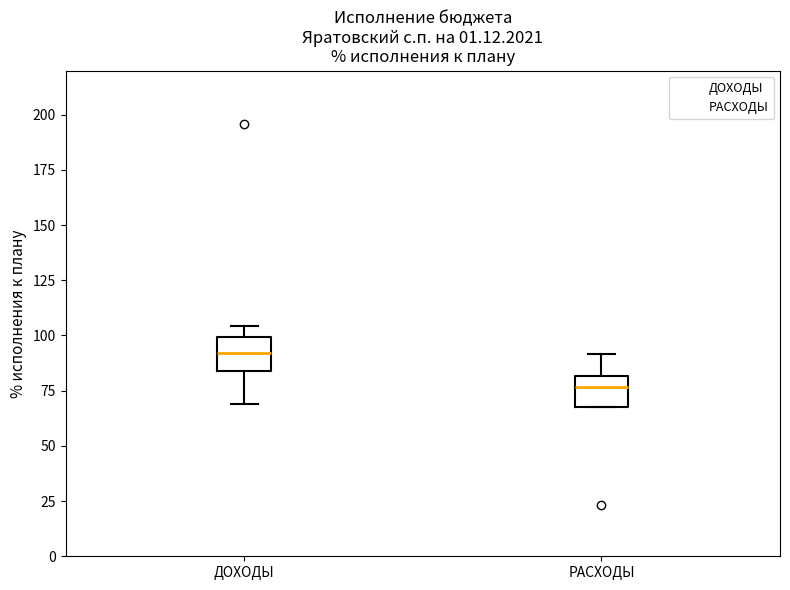

Which box's median line is the highest?

ДОХОДЫ